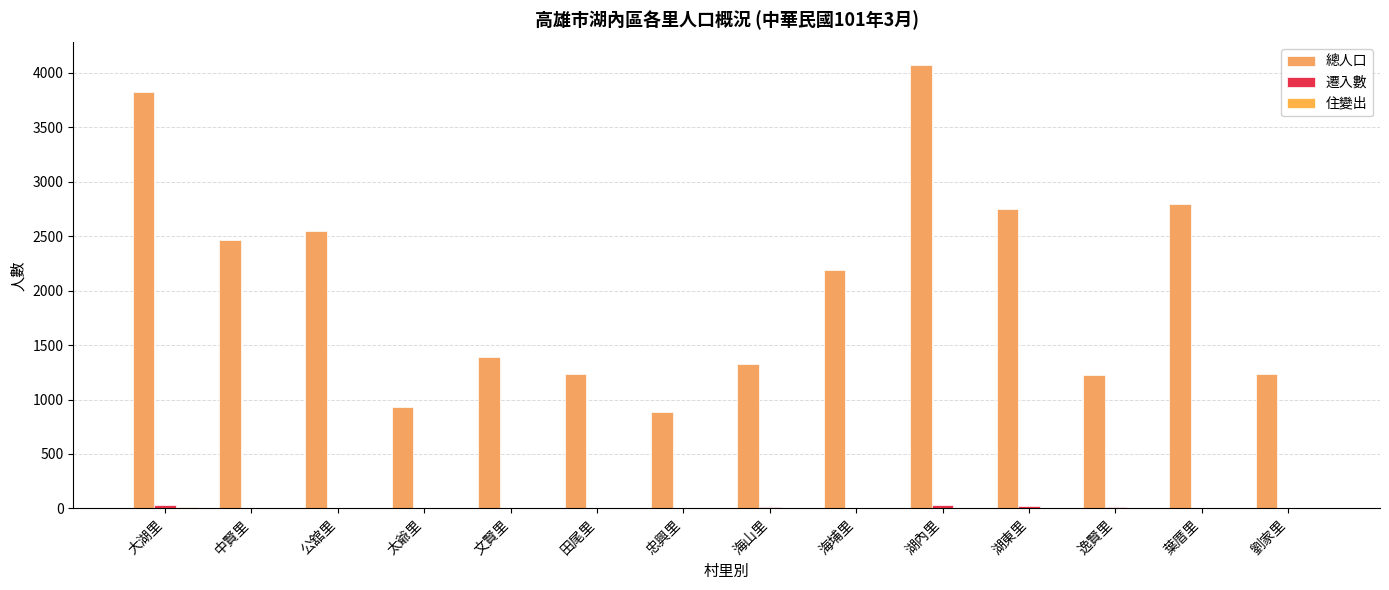

How many distinct data groups are displayed?

3